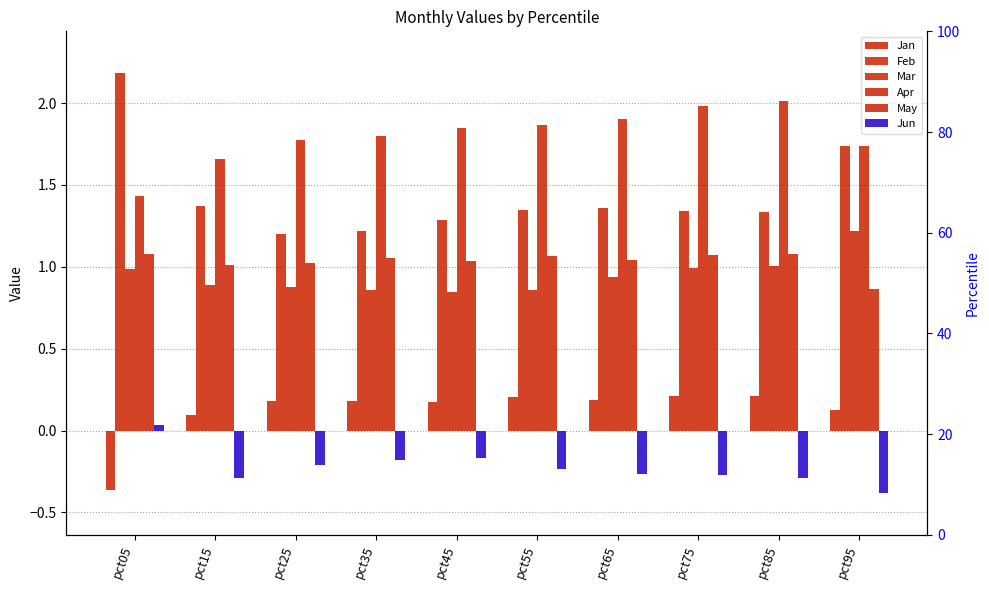

The Mar series shows 1.0 at pct05. True or false?

True